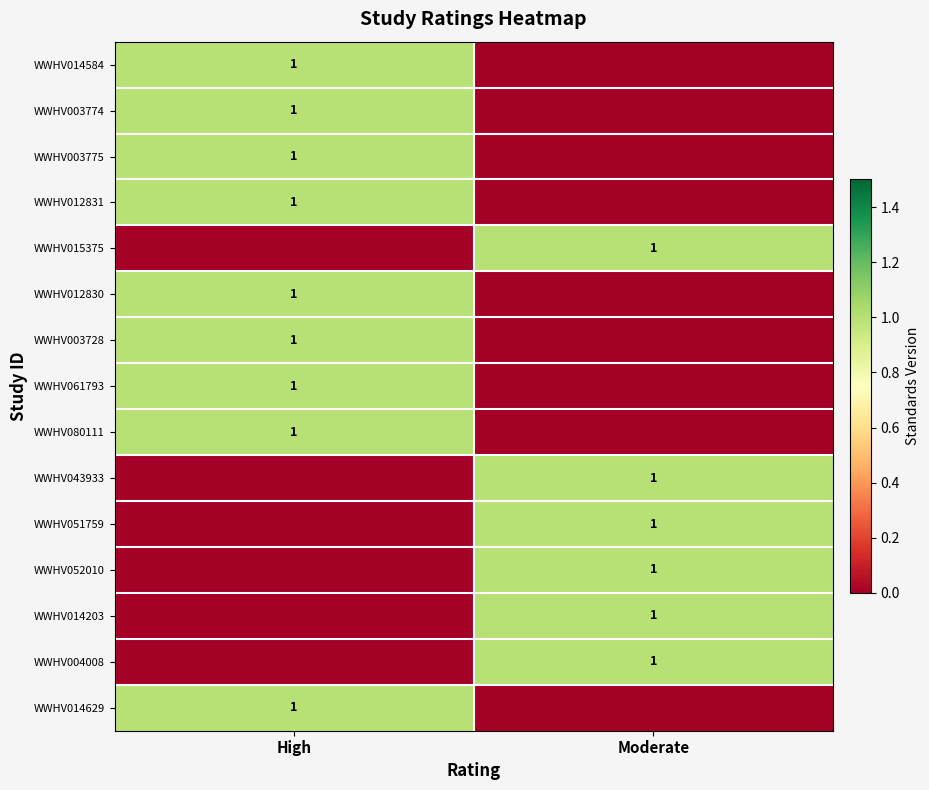

The WWHV003775 series shows 2 at High. True or false?

False